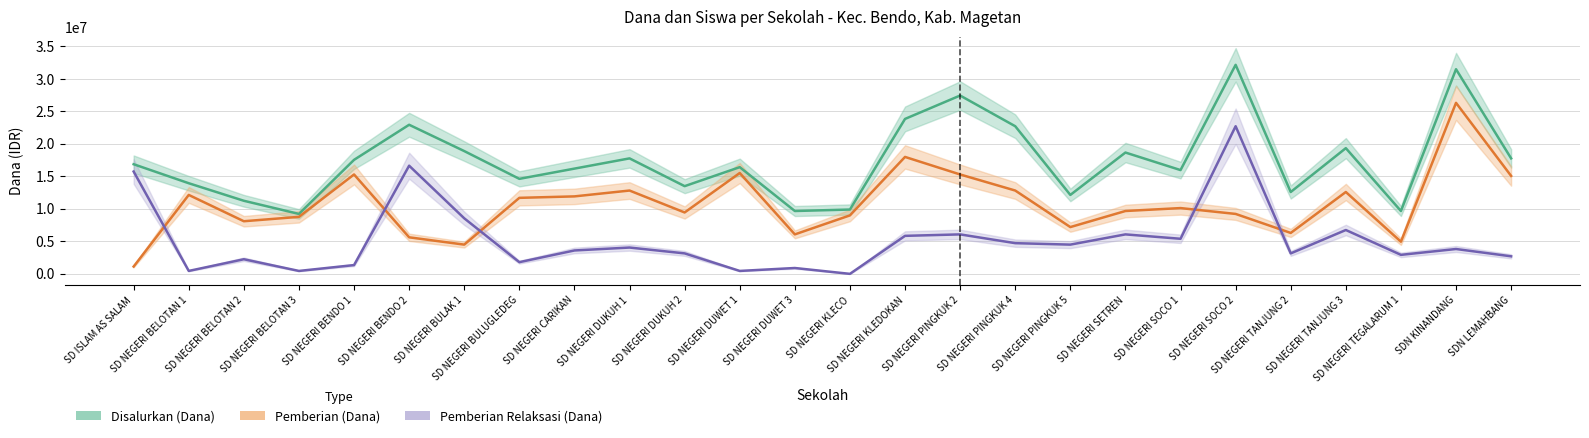

The Disalurkan (Dana) series shows 11250000 at SD NEGERI BELOTAN 2. True or false?

True